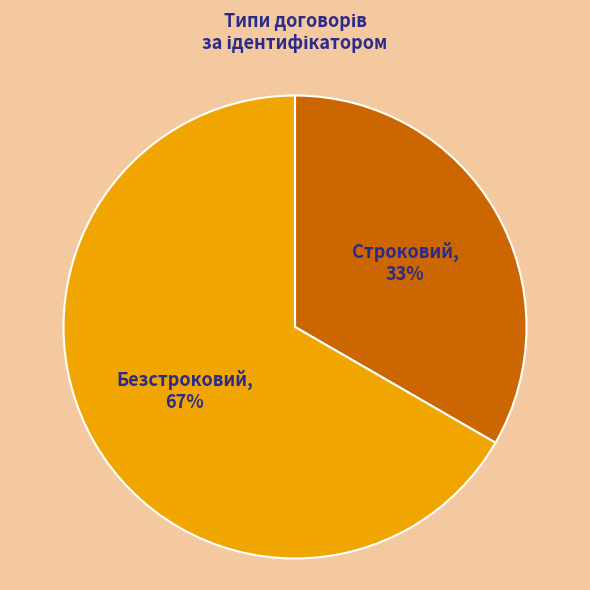

Which category has the biggest portion of the pie?

Безстроковий